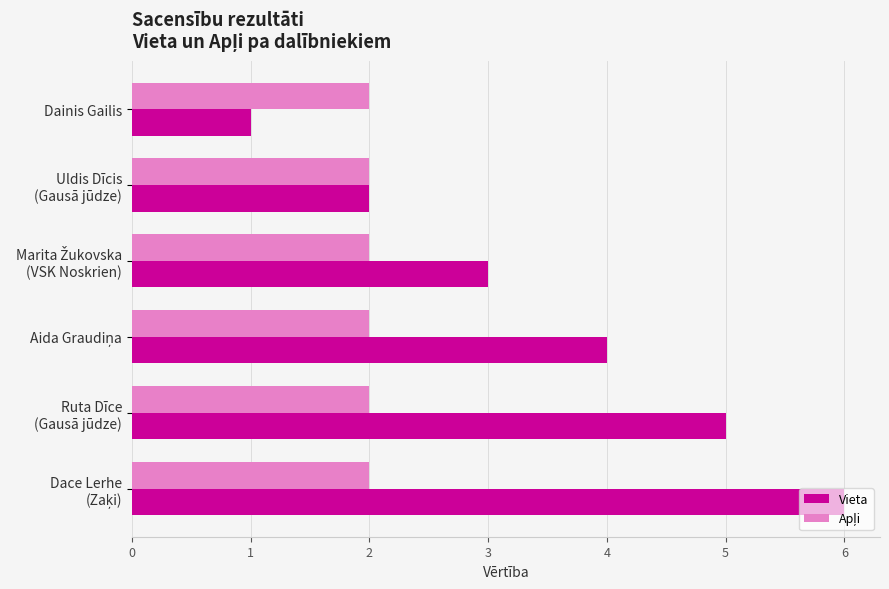

How many Vieta values are between 2 and 5?

4